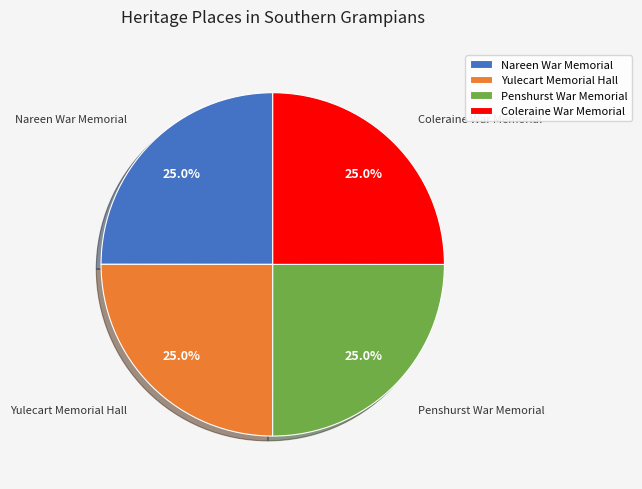

Is there a majority slice in this chart?

No